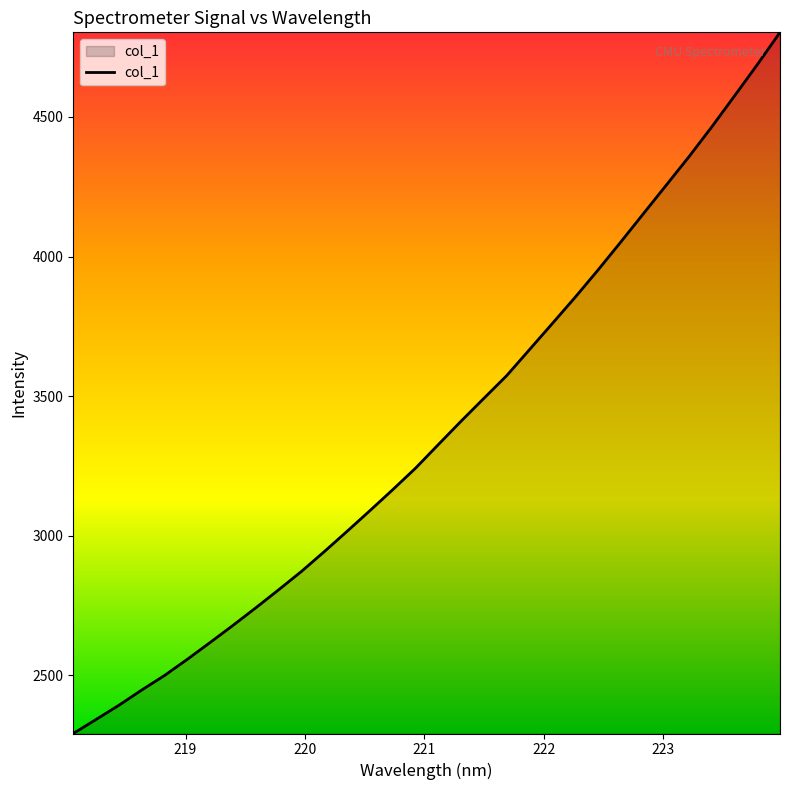

What is the minimum value shown in the chart?

2292.1